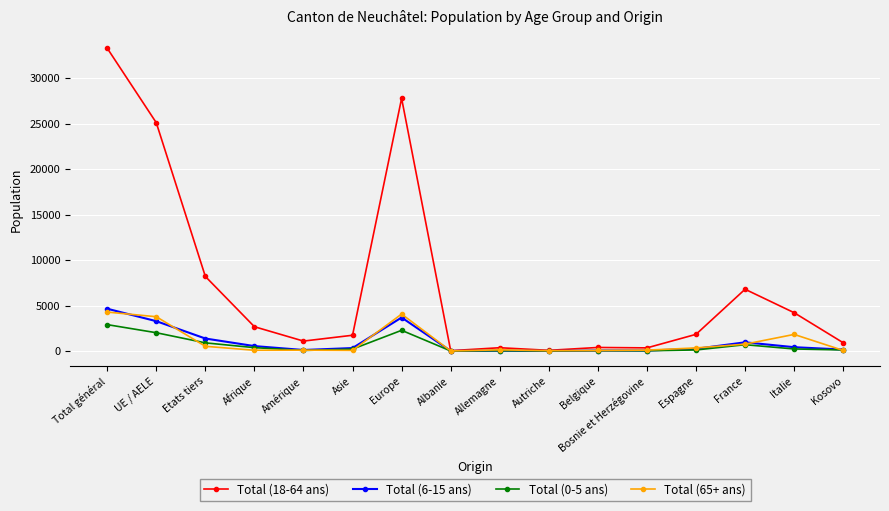

What is the label of the 15th point from the right?

UE / AELE